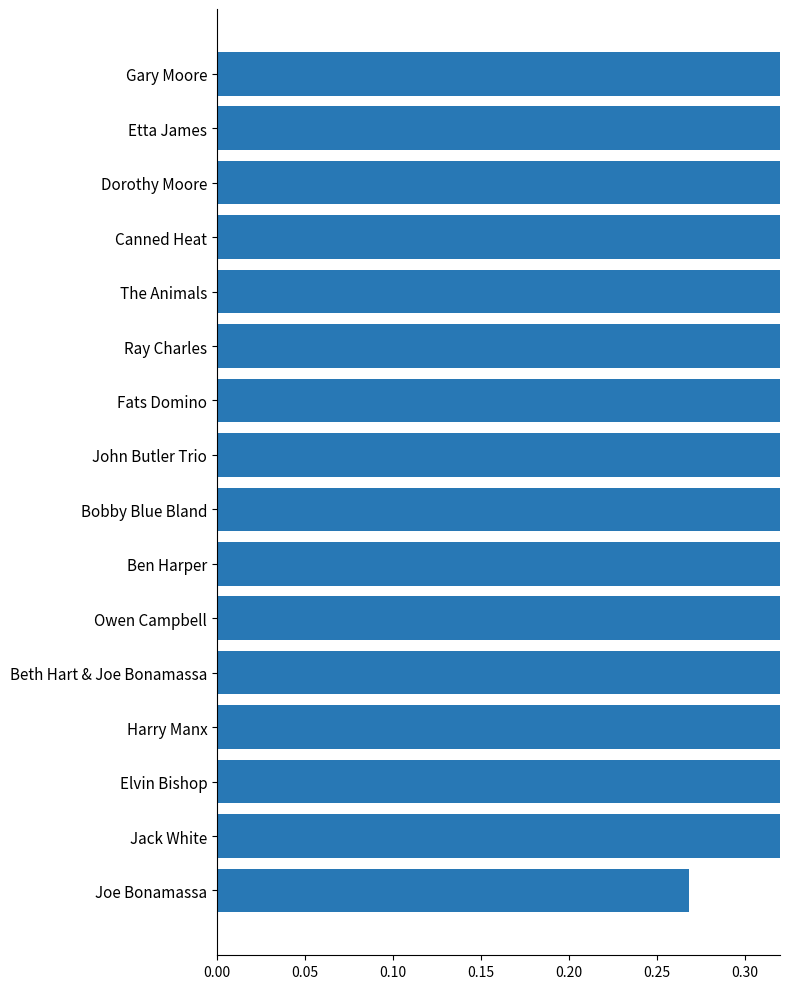

What is the sum of the values at Ben Harper and Owen Campbell?

1.9